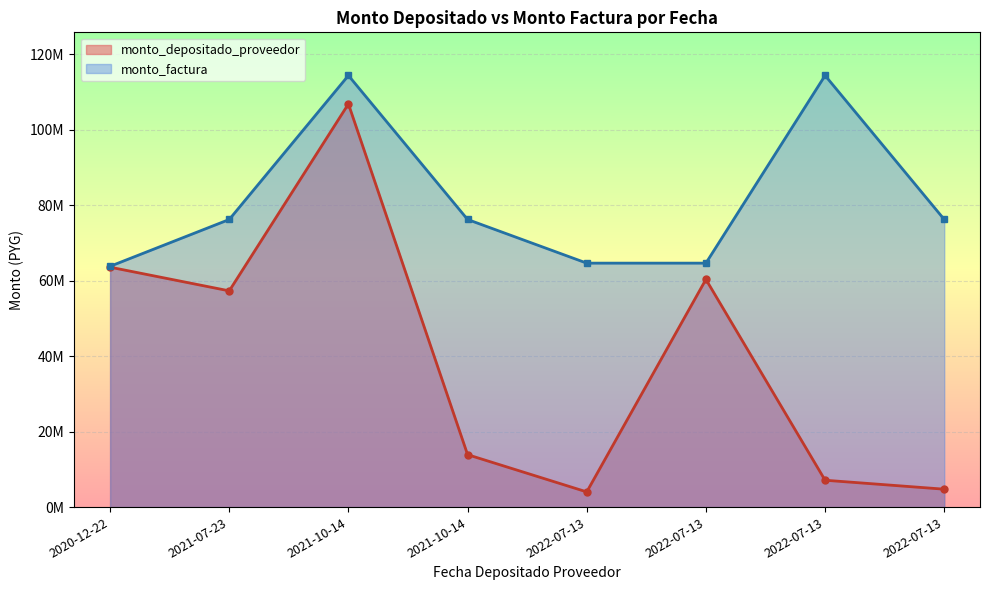

True or false: monto_factura and monto_depositado_proveedor intersect in this chart.

False